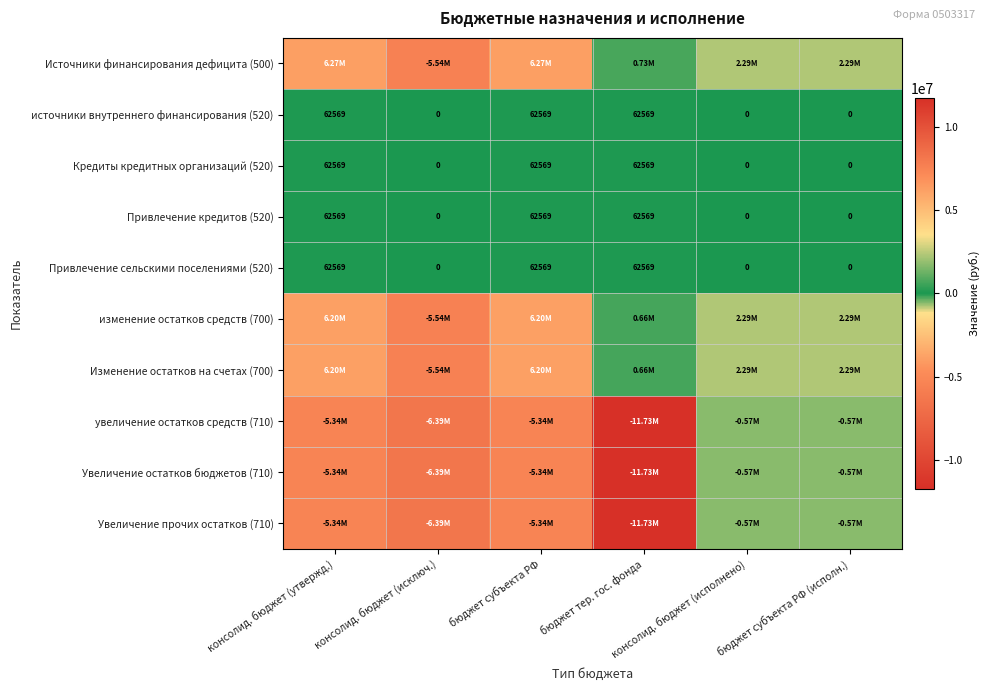

What is the difference between the maximum and minimum values in the Изменение остатков на счетах (700) series?

11742164.9